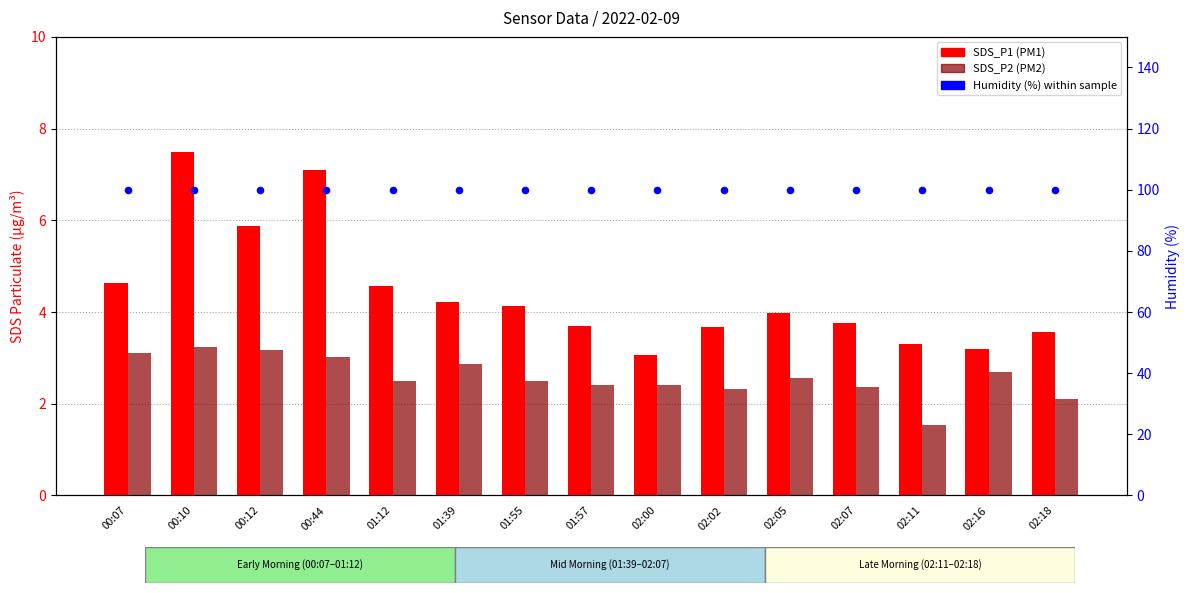

Which series contains the lowest Y value?

SDS_P2